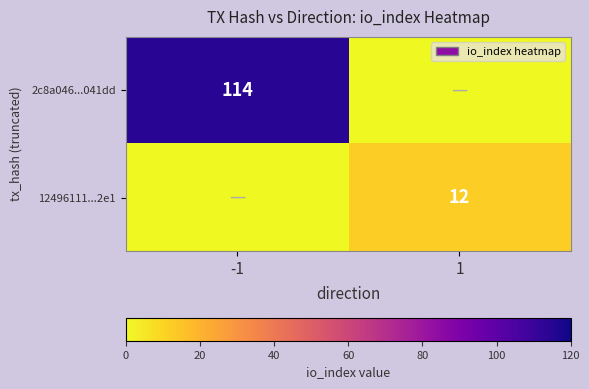

The value of 12496111...2e1 at 1 is 5. True or false?

False